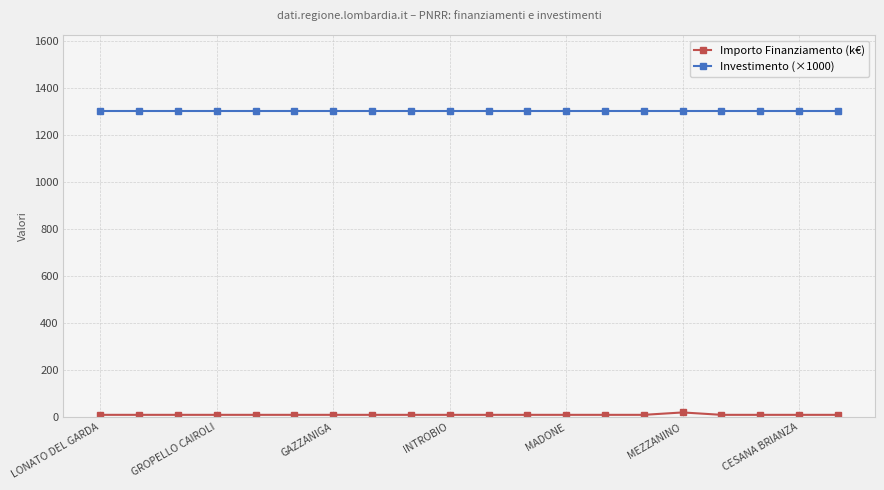

What is the maximum value shown in the chart?

1300.0